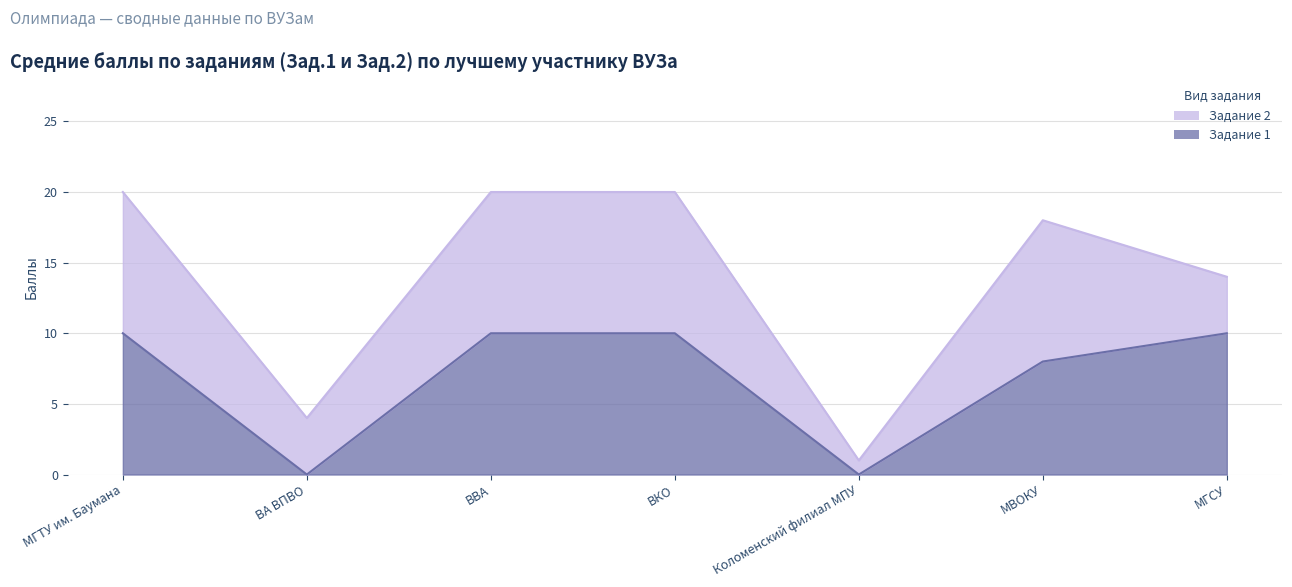

How many values are above zero?

5